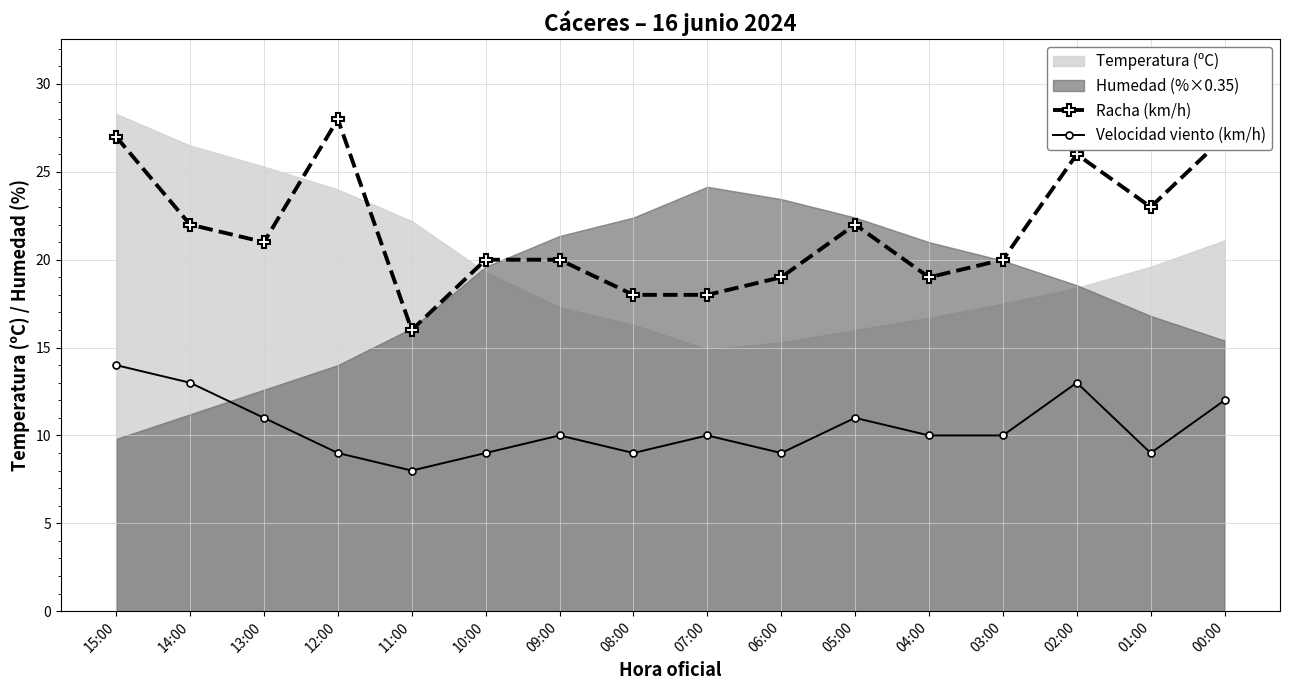

True or false: Velocidad viento (km/h) and Racha (km/h) intersect in this chart.

False